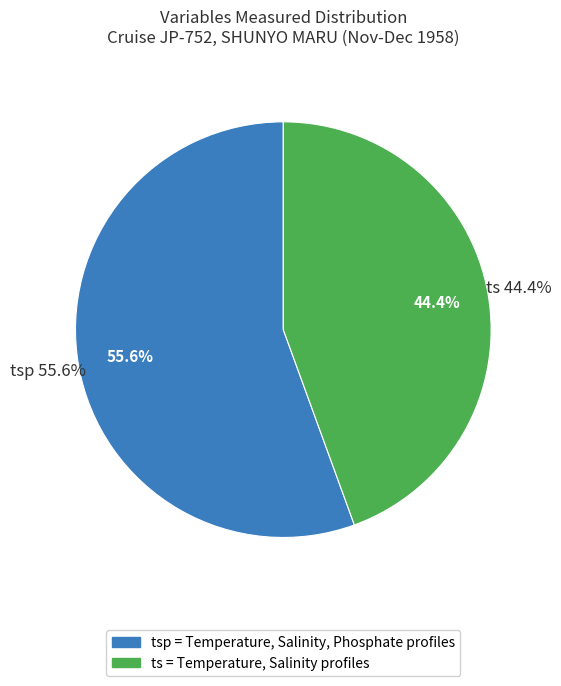

What percentage is NOT represented by tsp?

44.4%